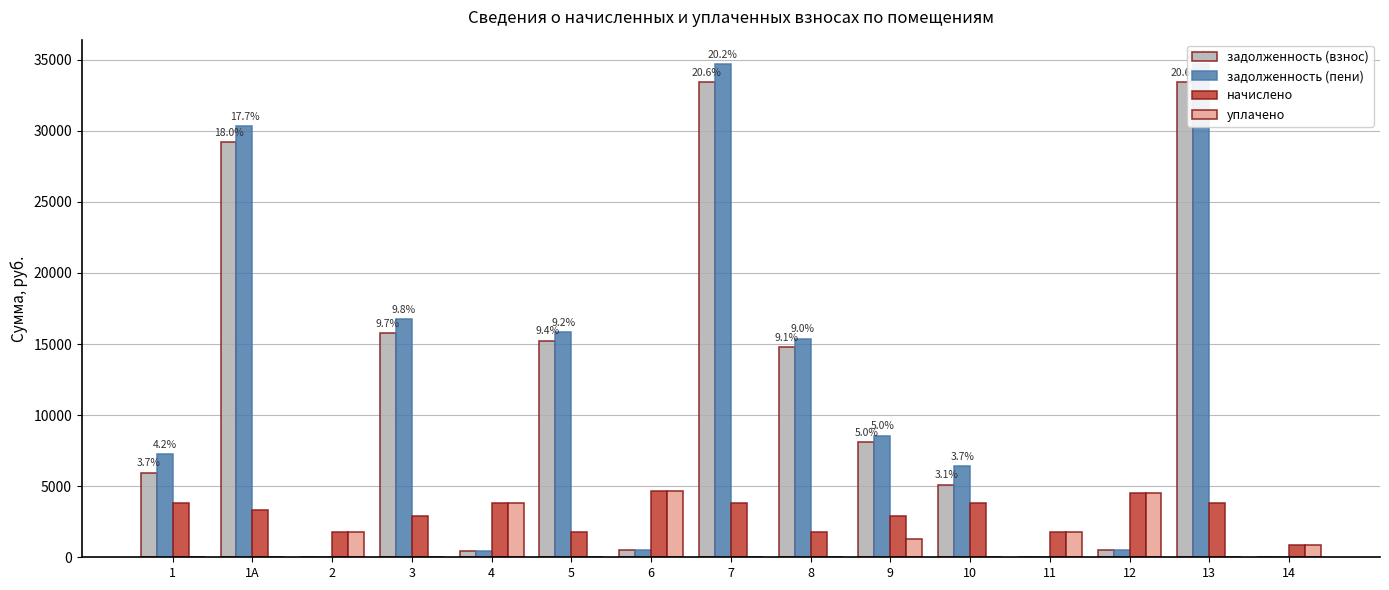

The задолженность (пени) series shows 34674.5 at 13. True or false?

True